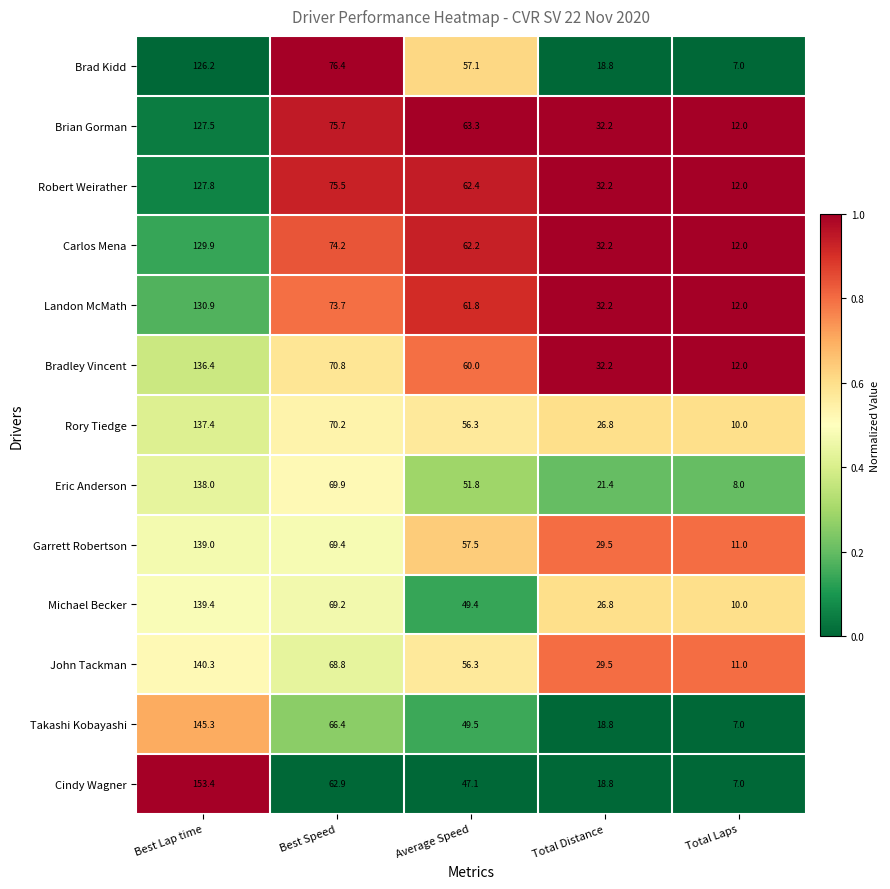

Is the value of Brian Gorman at Total Laps greater than the value of Garrett Robertson at Total Laps?

Yes